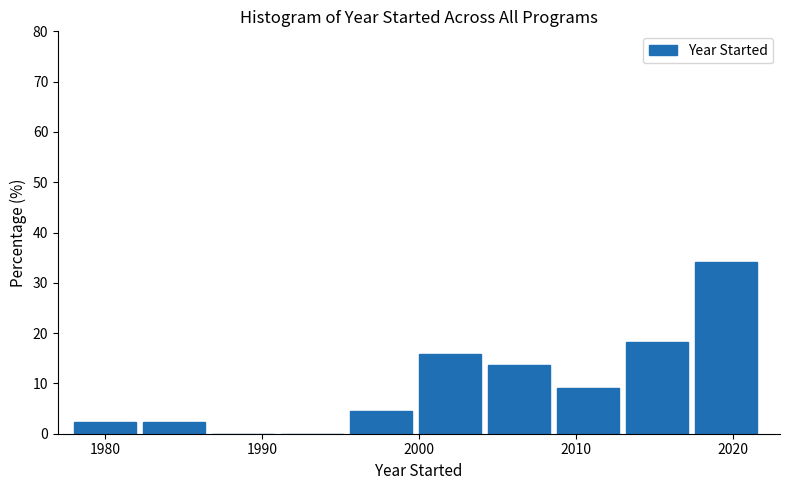

Reading left to right, transcribe this chart: for each bar, give the range it covers on the x-axis and its height. Neither the bar edges nor the heights are printed on the chart, so give them approximately, as read against the axes.

1978.0 to 1982.4: 2
1982.4 to 1986.8: 2
1986.8 to 1991.2: 0
1991.2 to 1995.6: 0
1995.6 to 2000.0: 5
2000.0 to 2004.4: 16
2004.4 to 2008.8: 14
2008.8 to 2013.2: 9
2013.2 to 2017.6: 18
2017.6 to 2022.0: 34